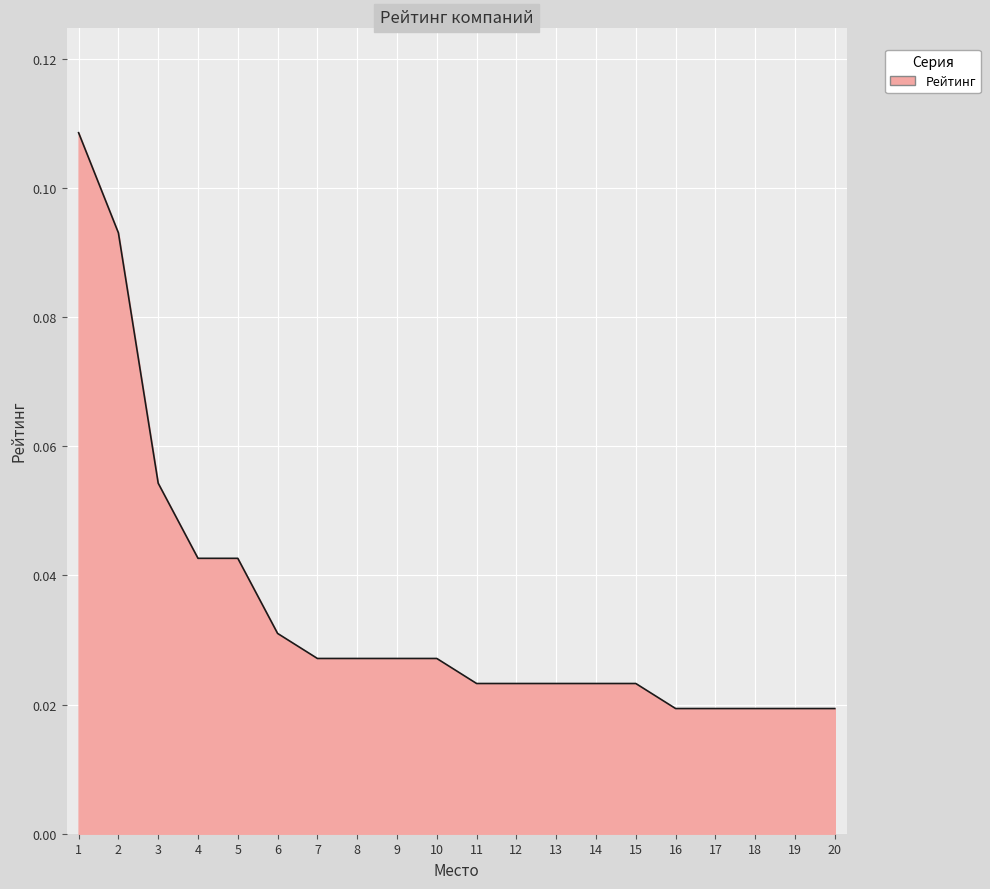

The chart shows a value of 0.0 at 3. True or false?

False